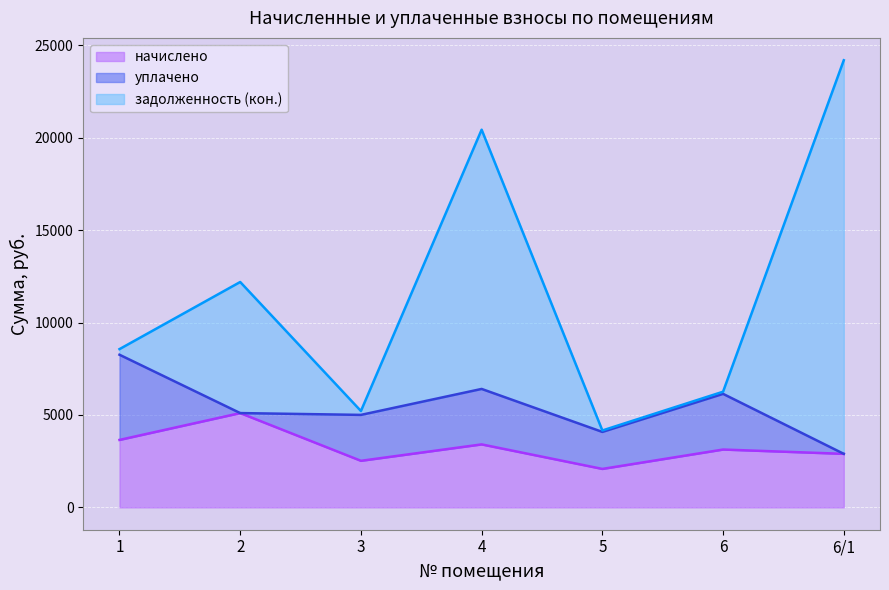

Where is начислено nearest to the value 3590?

1